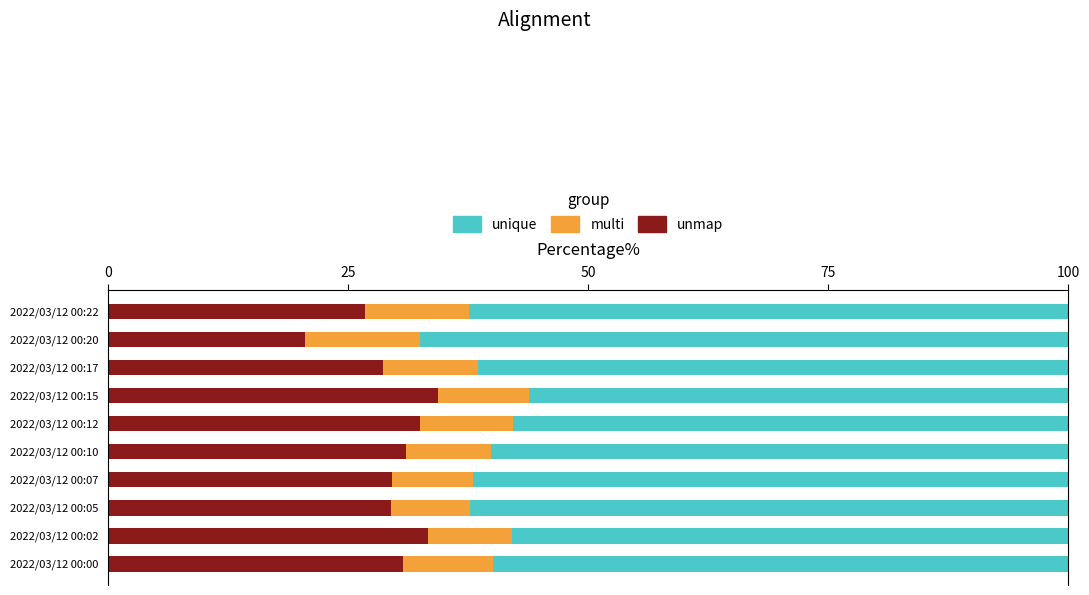

What is the total value across all series at 2022/03/12 00:05?

100.0